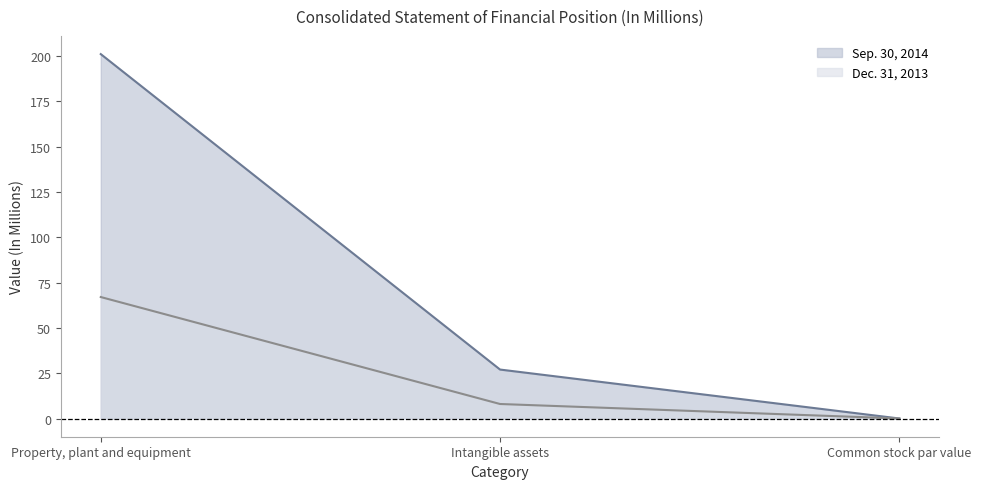

What is the sum of all Dec. 31, 2013 values?

75.0